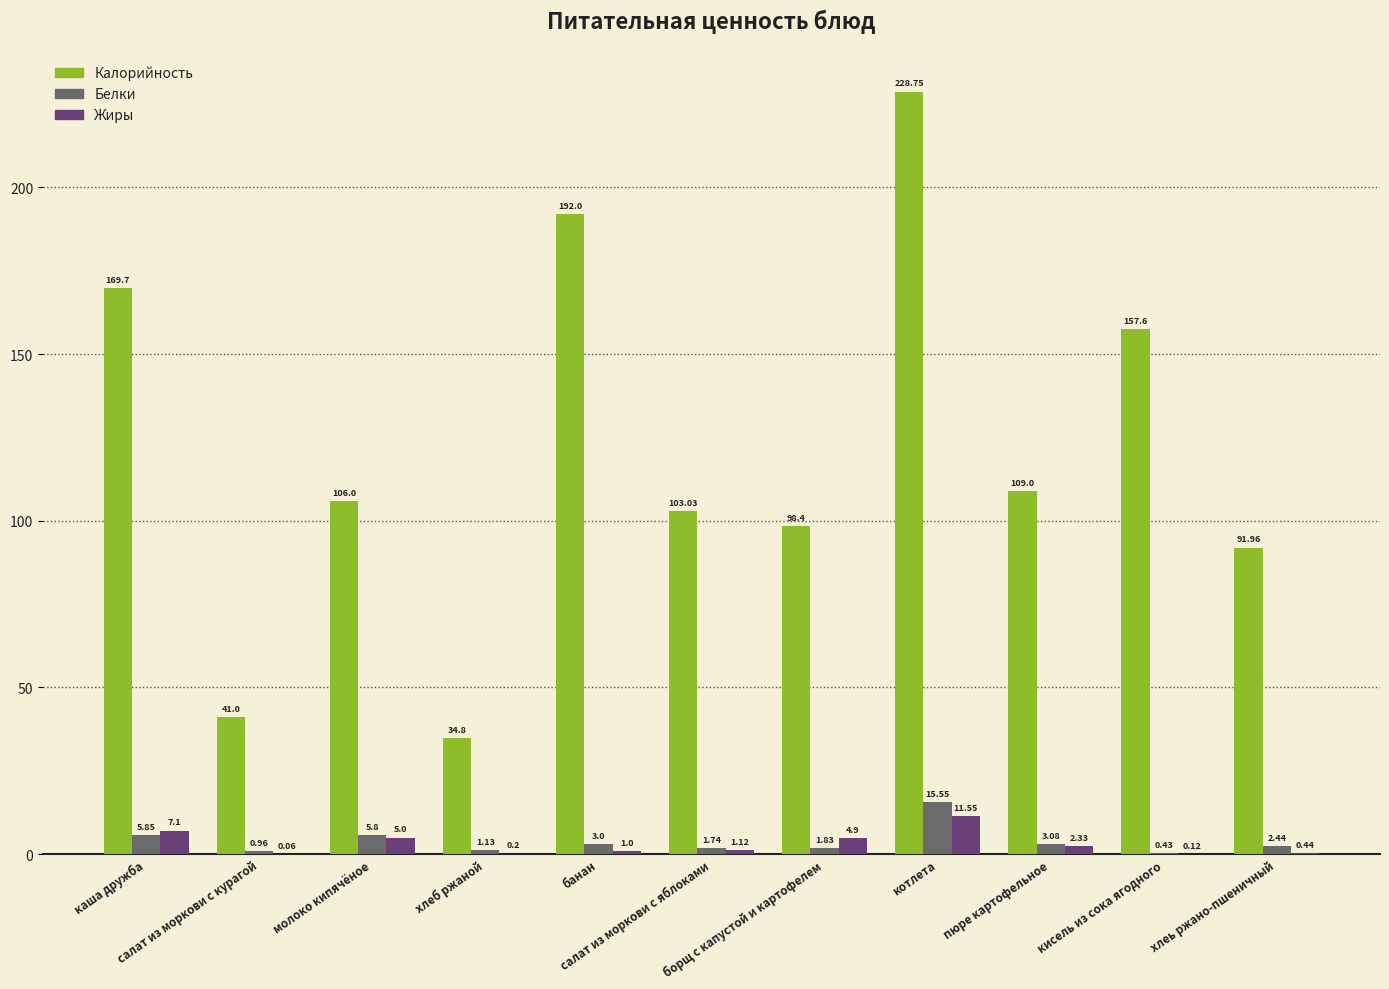

How many groups of bars are there?

11